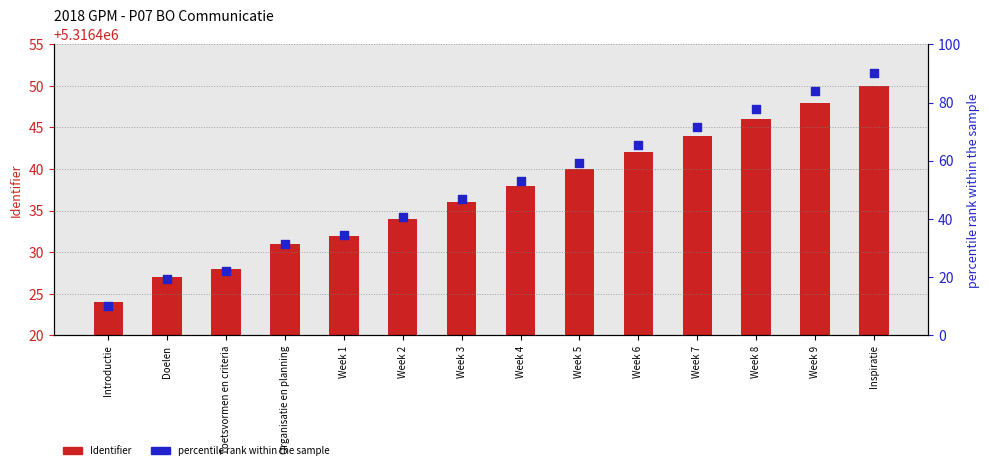

What is the total value across all series at Toetsvormen en criteria?

5316450.3